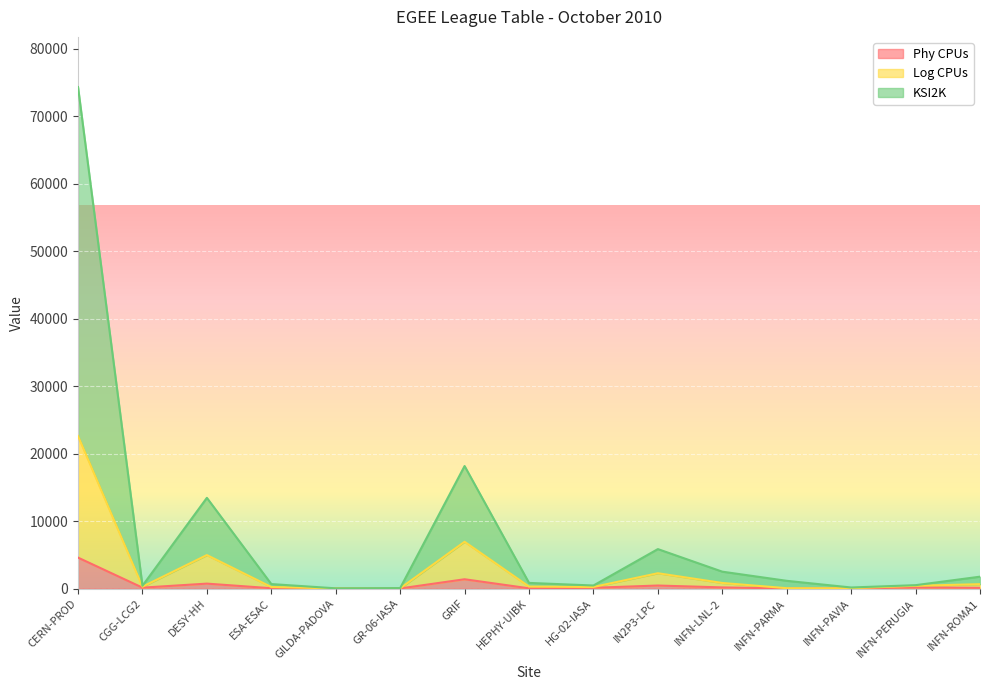

List the labels in order of KSI2K value, smallest first.

GILDA-PADOVA, GR-06-IASA, INFN-PAVIA, CGG-LCG2, HG-02-IASA, INFN-PERUGIA, ESA-ESAC, HEPHY-UIBK, INFN-PARMA, INFN-ROMA1, INFN-LNL-2, IN2P3-LPC, DESY-HH, GRIF, CERN-PROD